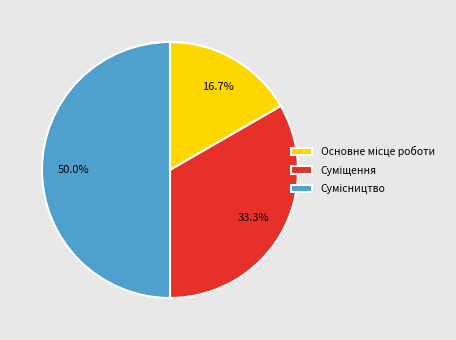

Does any single category account for the majority?

No